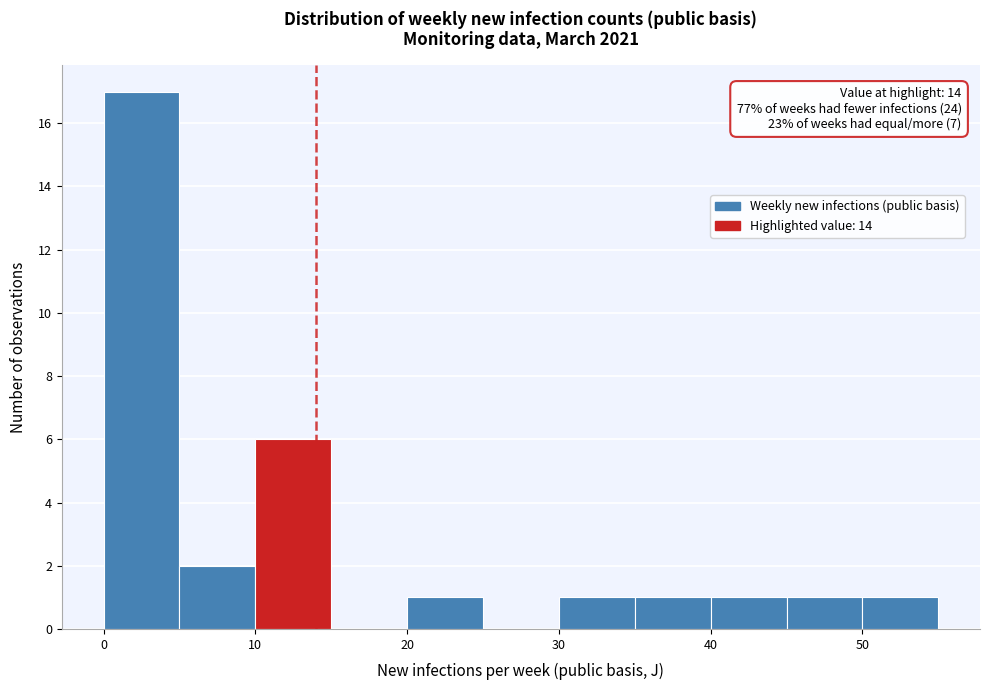

Over which range of the x-axis is the bar tallest?

0 to 5